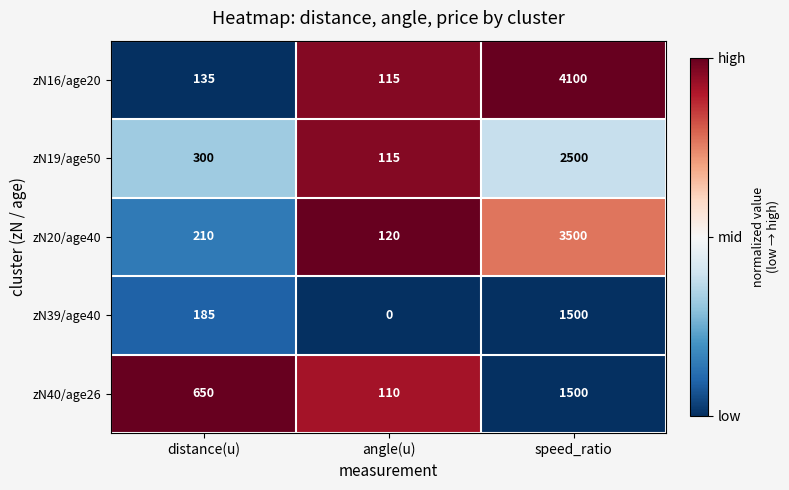

At which label is zN40/age26 closest to 805?

distance(u)